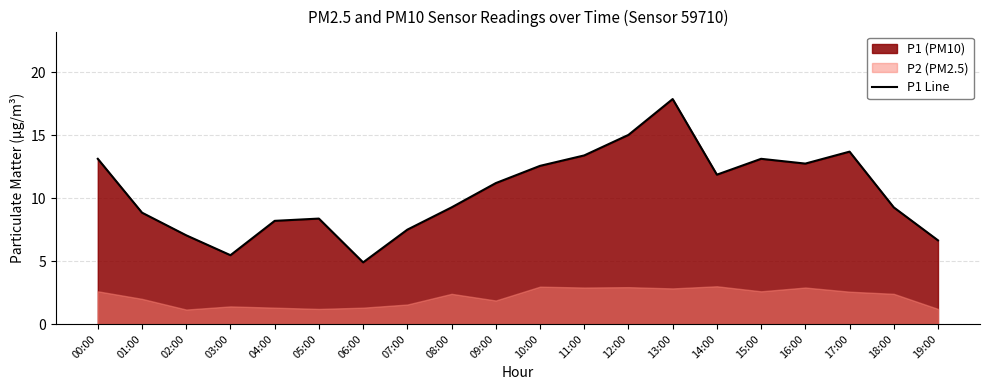

List the labels in order of value, largest first.

13:00, 12:00, 17:00, 11:00, 00:00, 15:00, 16:00, 10:00, 14:00, 09:00, 08:00, 18:00, 01:00, 05:00, 04:00, 07:00, 02:00, 19:00, 03:00, 06:00